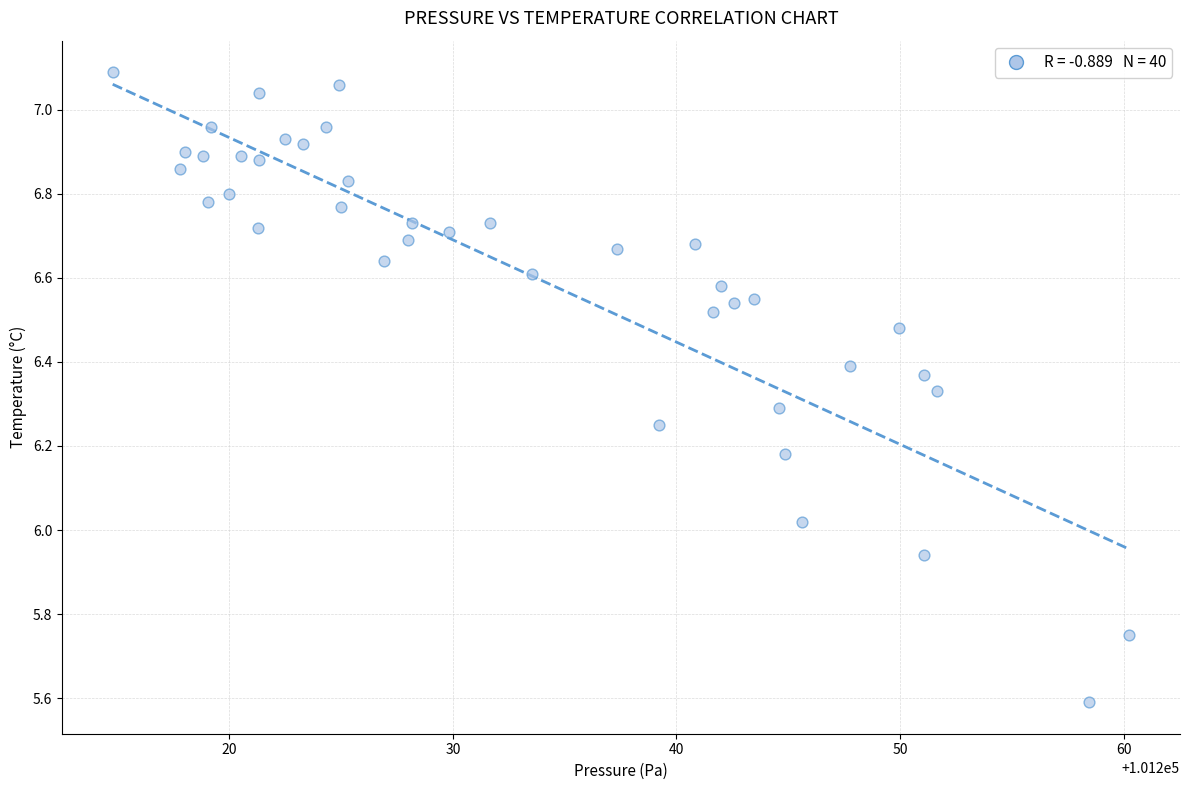

What is the range of Y values (max minus min)?

1.5